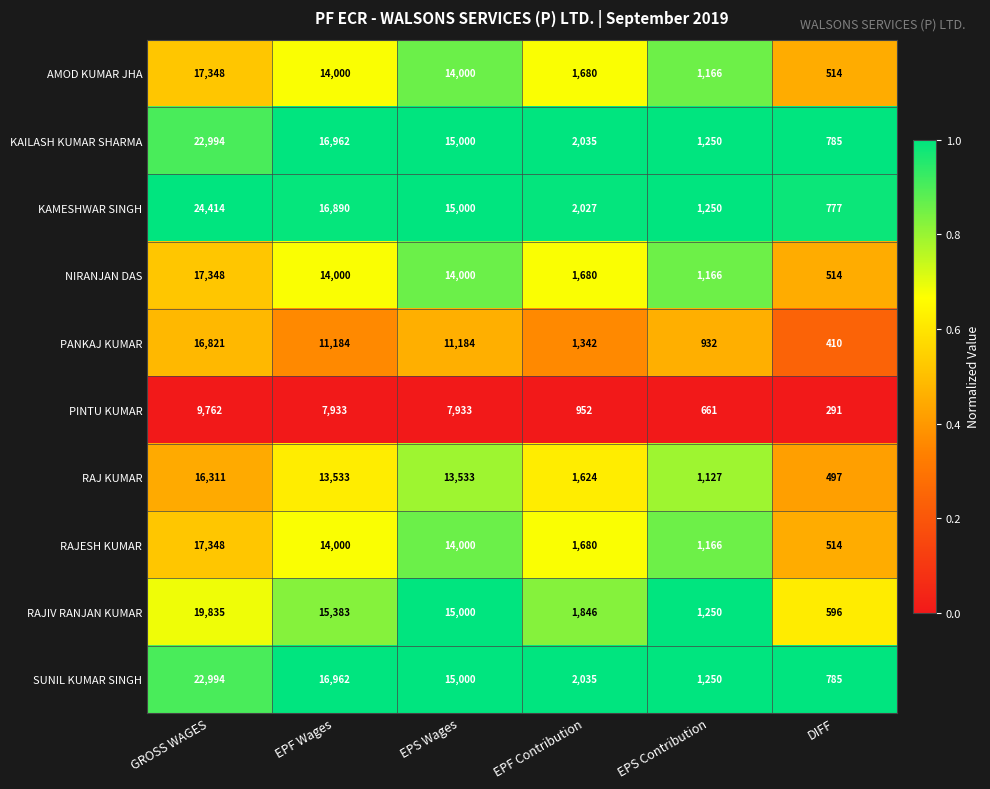

What is the difference between the highest and lowest values at EPS Contribution?

589